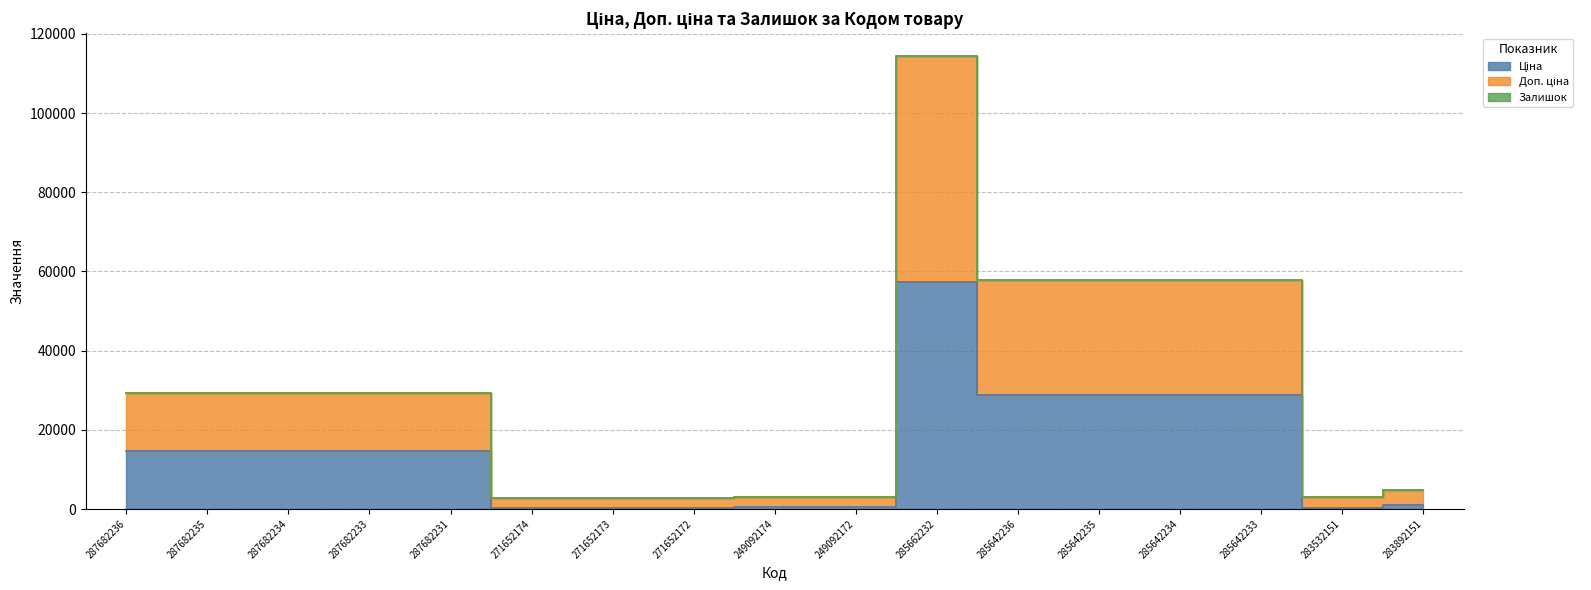

Is it true that Доп. ціна equals 29299.2 at 287682234?

True